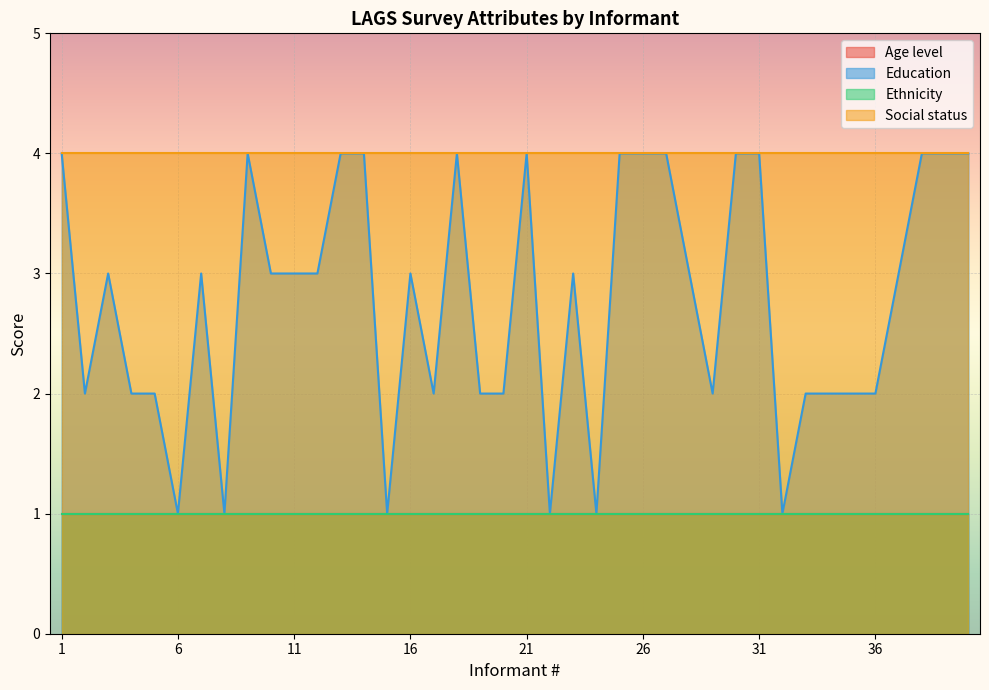

The Age level series shows 2 at 23. True or false?

False